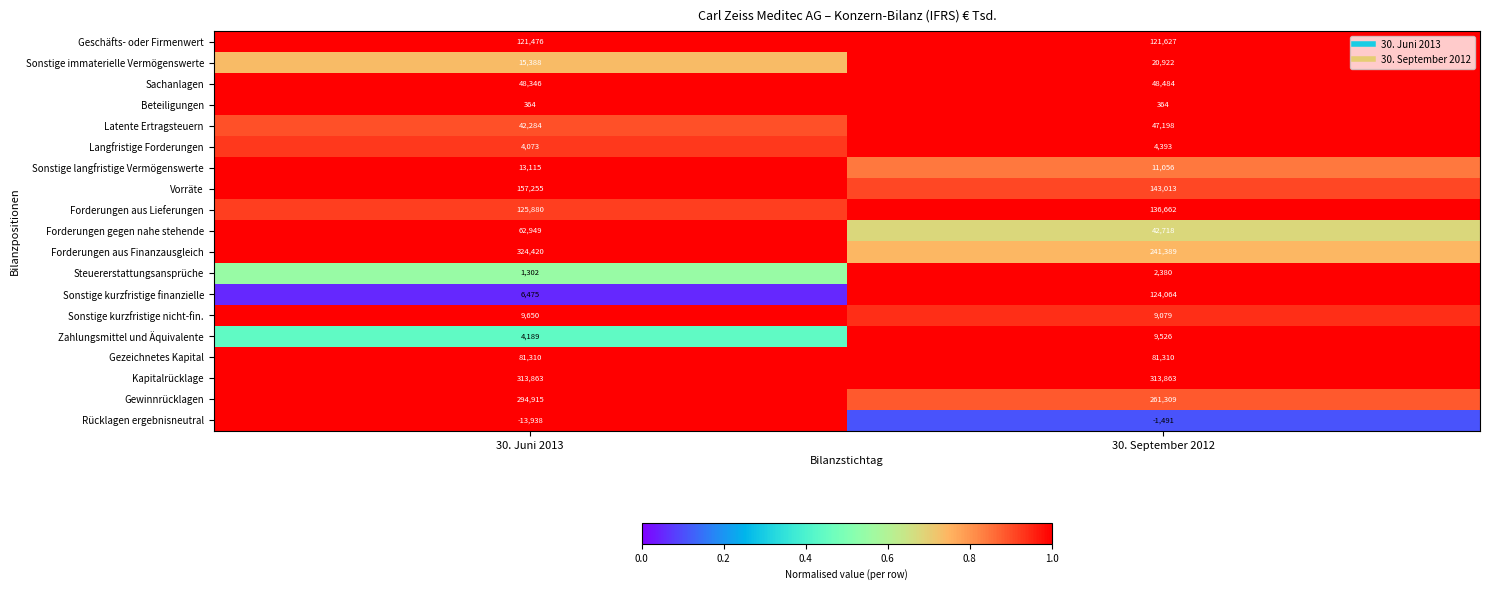

Rank the categories by Sonstige langfristige Vermögenswerte value from highest to lowest.

30. Juni 2013, 30. September 2012